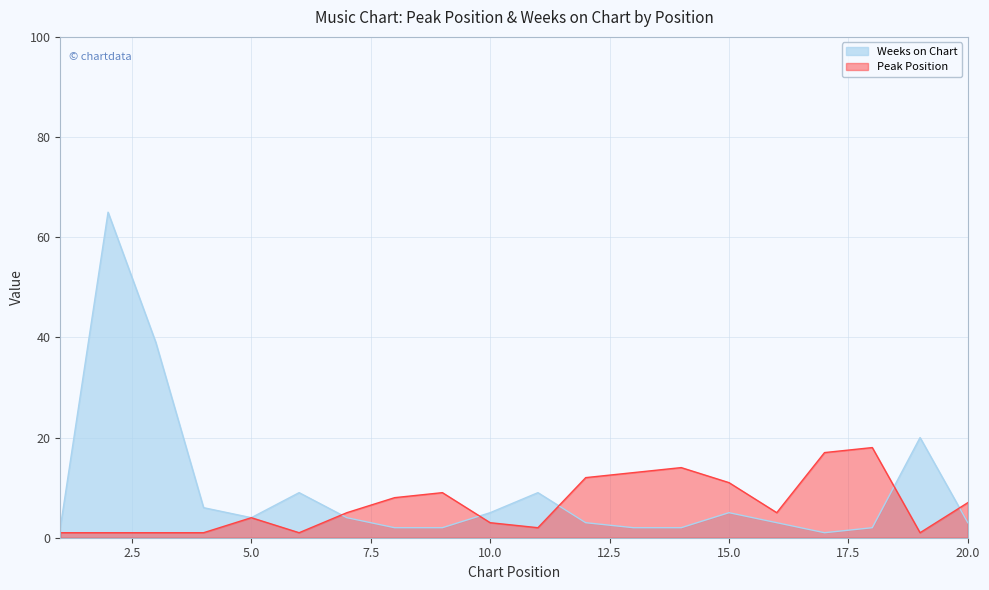

Where is Peak Position nearest to the value 9?

9